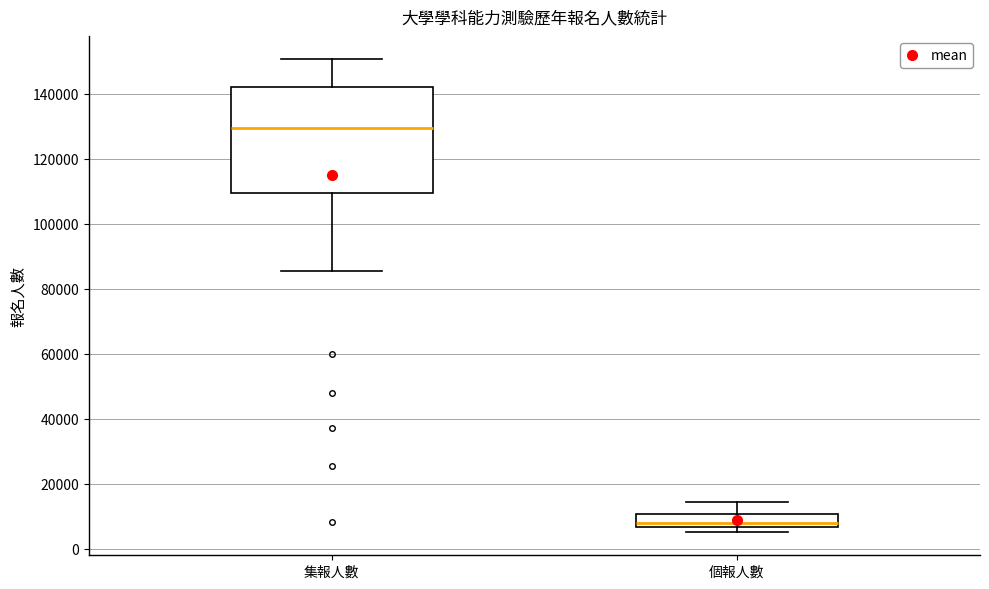

Which box is the tallest, from its lower edge to its upper edge?

集報人數